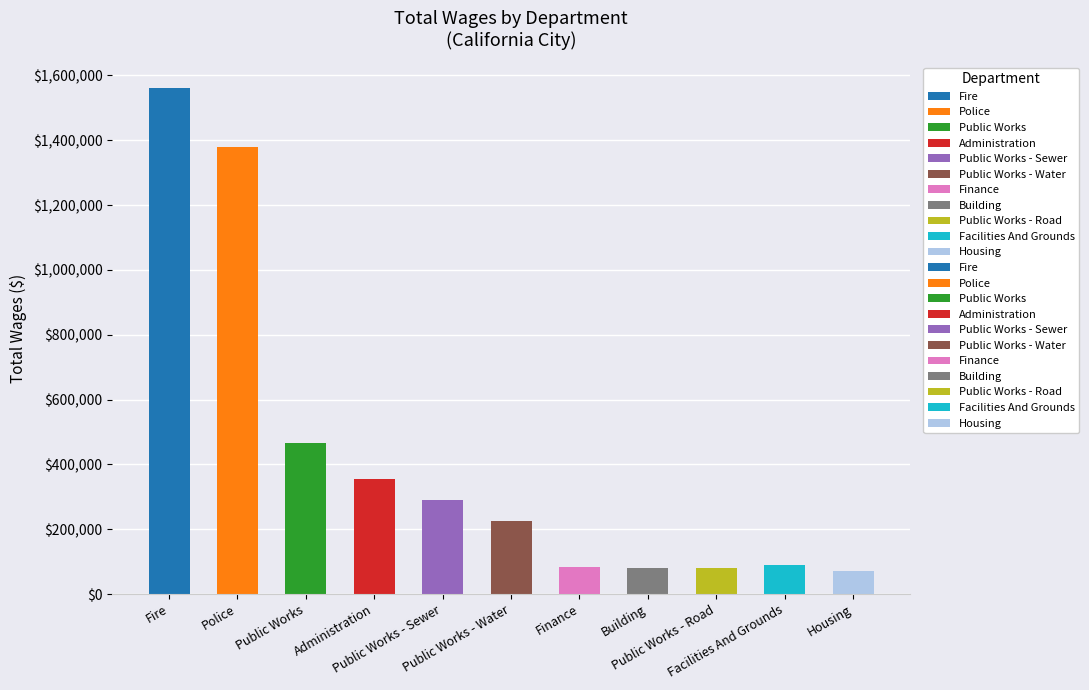

What is the average value?

425649